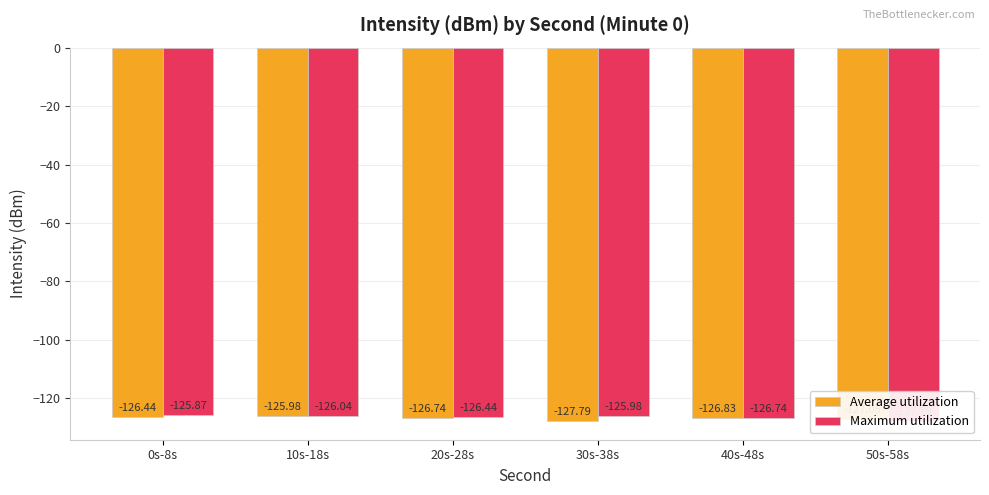

Between 20s-28s and 40s-48s, which series saw the biggest shift?

Maximum utilization